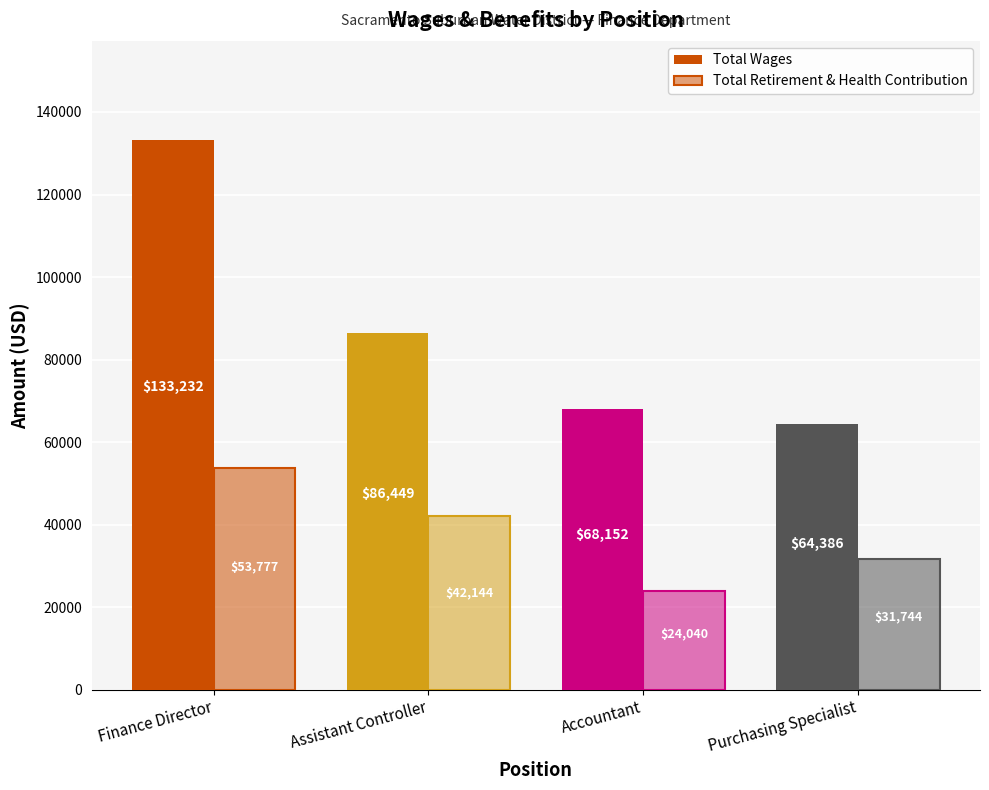

The value of Total Wages at Finance Director is 198274. True or false?

False